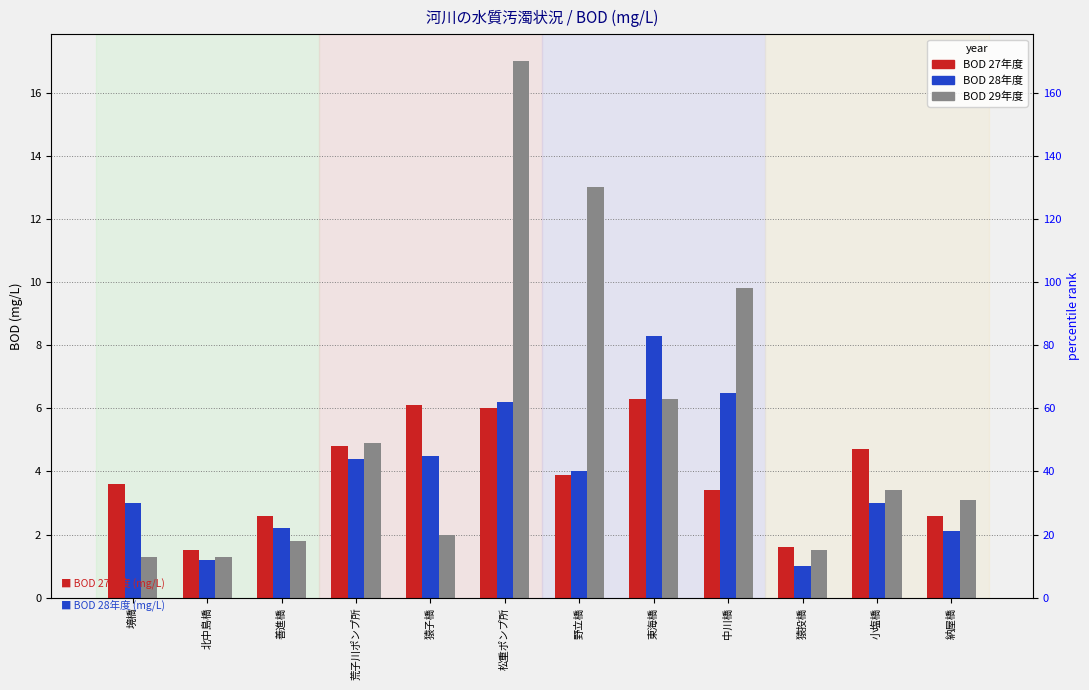

What is the approximate value of BOD 27年度 at 松重ポンプ所?

6.0